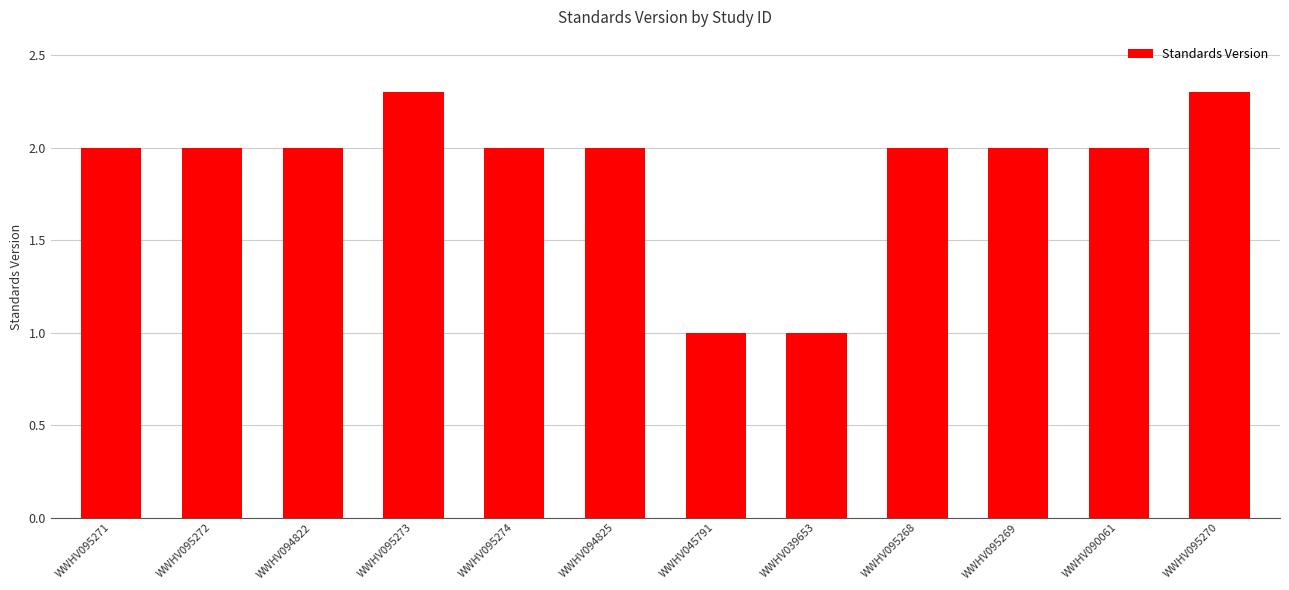

What position from the right is WWHV095270?

1